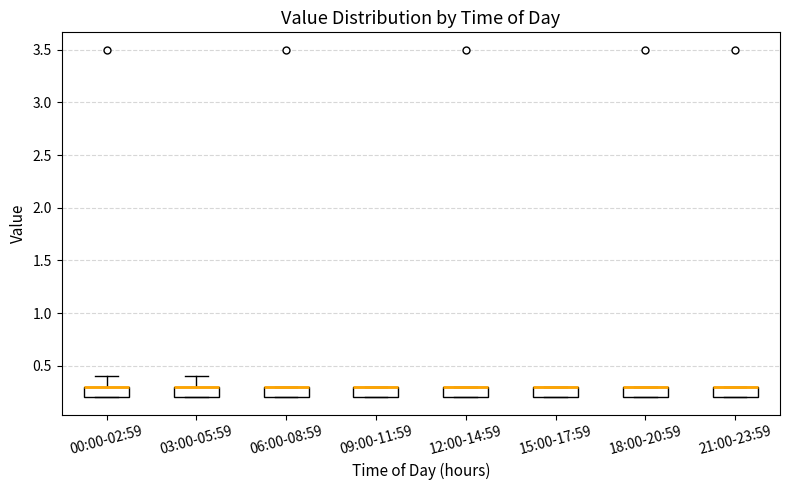

Reading left to right, transcribe this box plot: for each box, give where its median line is, the range the box spans, and where its two whiskers end, as read against the y-axis. The values are not printed on the chart, so give them approximately, as read against the axis.

00:00-02:59: median 0.3 (drawn on the box's upper edge), box 0.2 to 0.3, whiskers 0.2 to 0.4
03:00-05:59: median 0.3 (drawn on the box's upper edge), box 0.2 to 0.3, whiskers 0.2 to 0.4
06:00-08:59: median 0.3 (drawn on the box's upper edge), box 0.2 to 0.3, whiskers 0.2 to 0.3
09:00-11:59: median 0.3 (drawn on the box's upper edge), box 0.2 to 0.3, whiskers 0.2 to 0.3
12:00-14:59: median 0.3 (drawn on the box's upper edge), box 0.2 to 0.3, whiskers 0.2 to 0.3
15:00-17:59: median 0.3 (drawn on the box's upper edge), box 0.2 to 0.3, whiskers 0.2 to 0.3
18:00-20:59: median 0.3 (drawn on the box's upper edge), box 0.2 to 0.3, whiskers 0.2 to 0.3
21:00-23:59: median 0.3 (drawn on the box's upper edge), box 0.2 to 0.3, whiskers 0.2 to 0.3